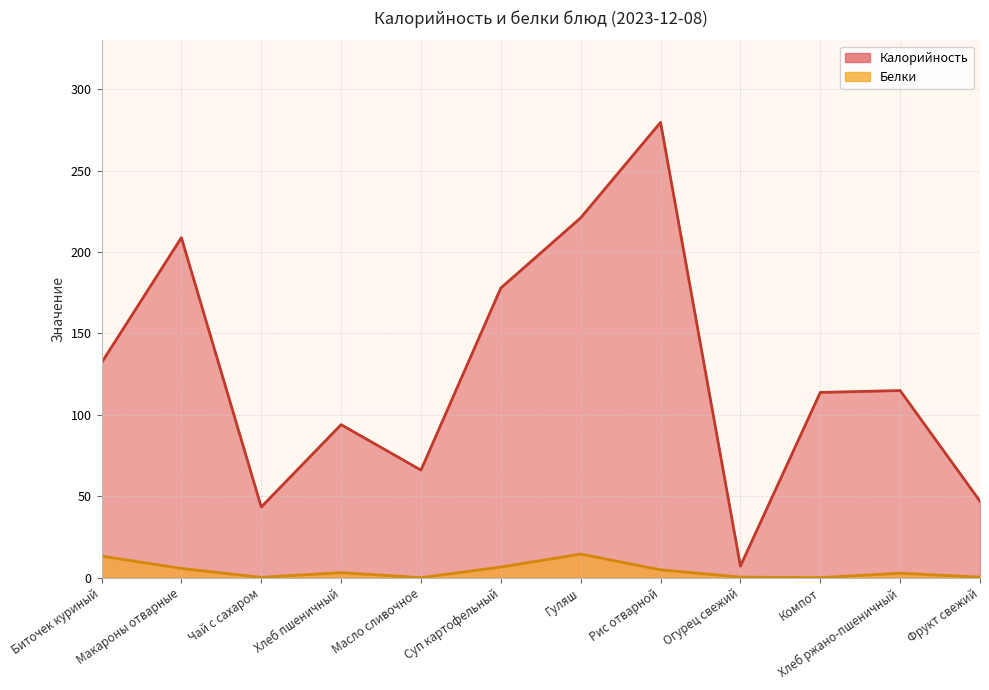

How many values in the Белки series exceed 3?

6